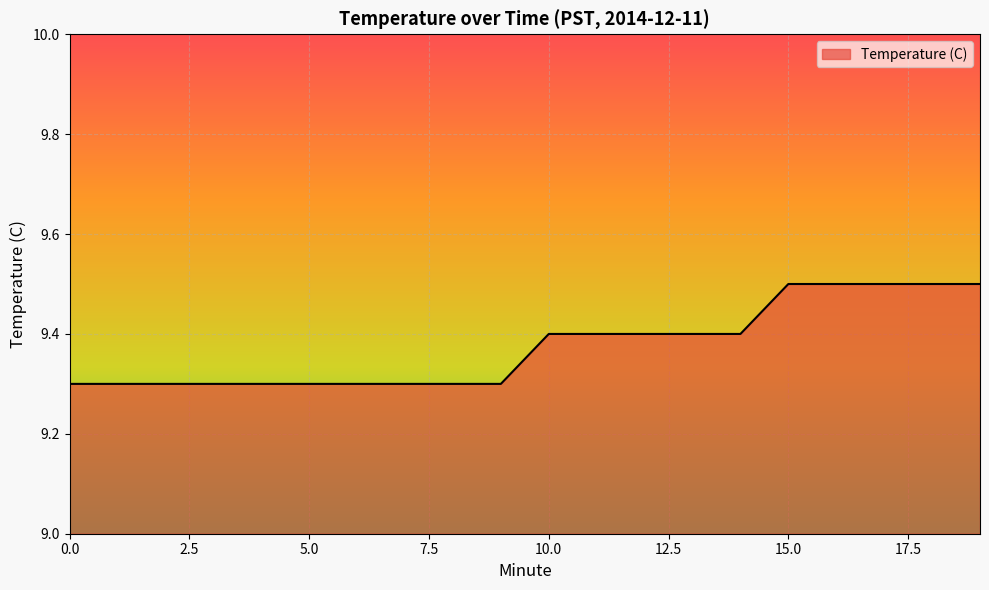

What is the minimum value shown in the chart?

9.3